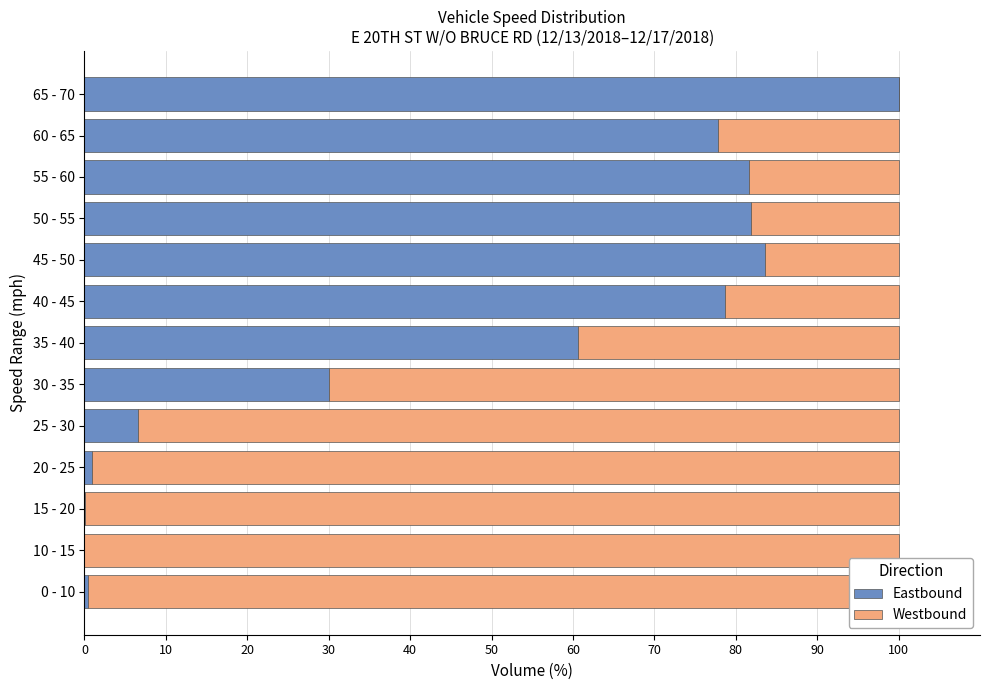

At which label is Eastbound closest to 50?

35 - 40